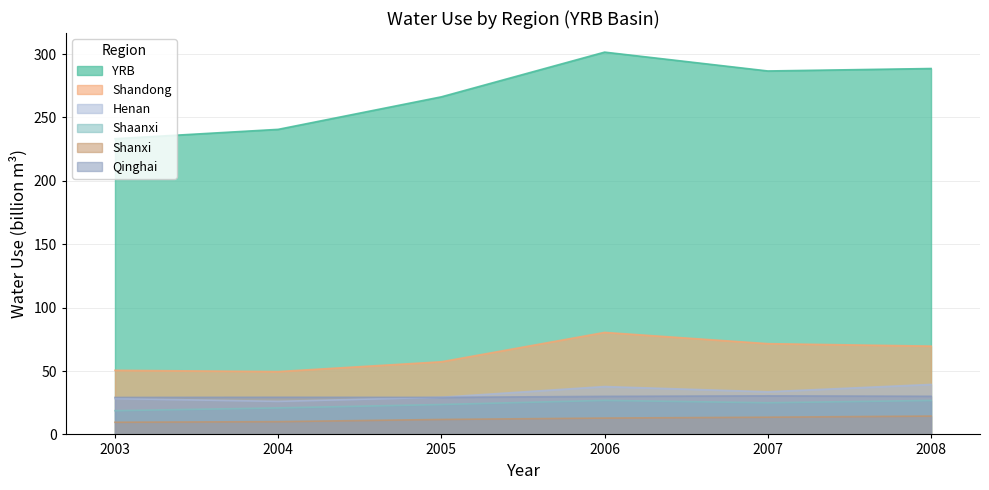

What is the average value of the Shanxi series?

12.1